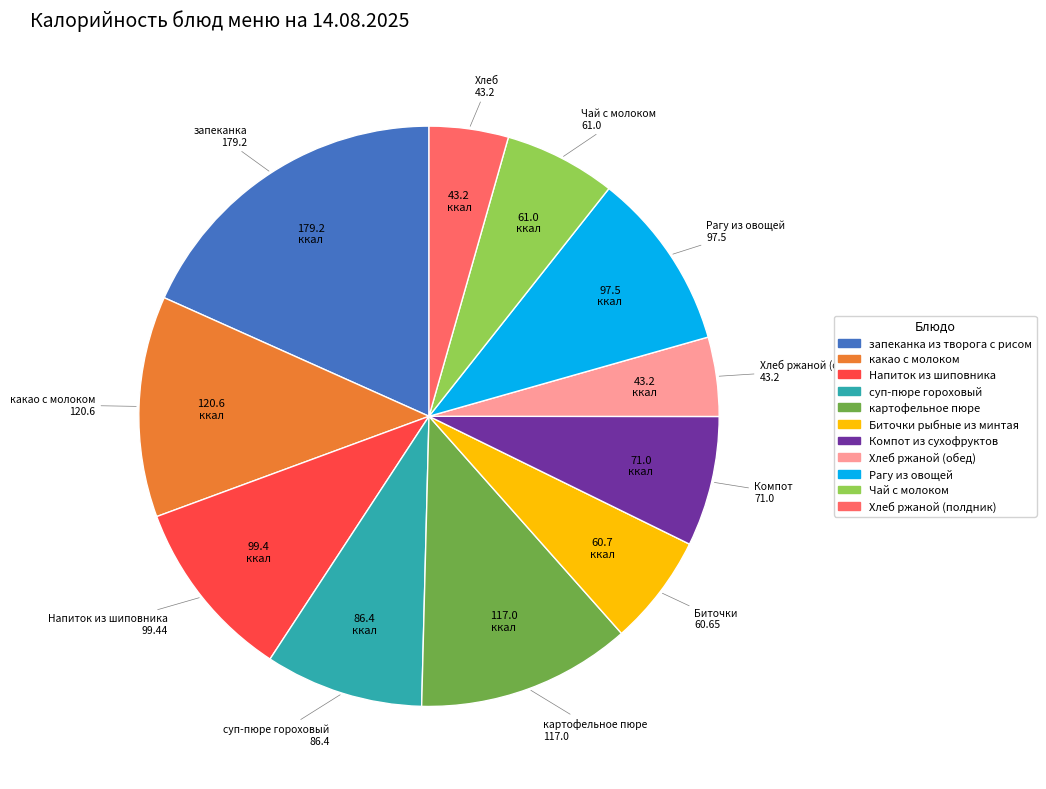

Does Напиток из шиповника represent more than half of the total?

No